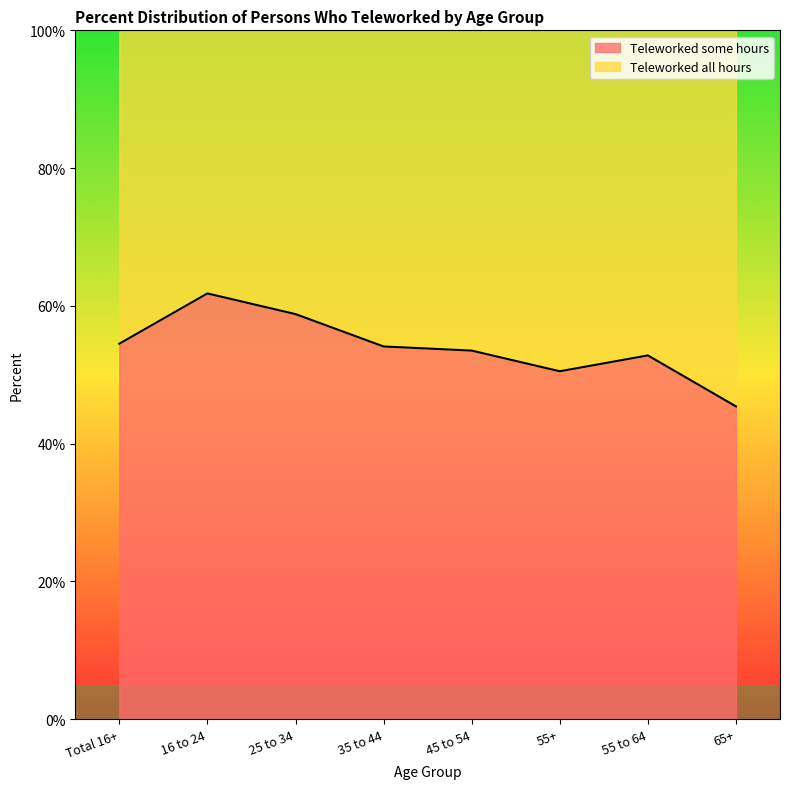

What position from the left is 16 to 24?

2